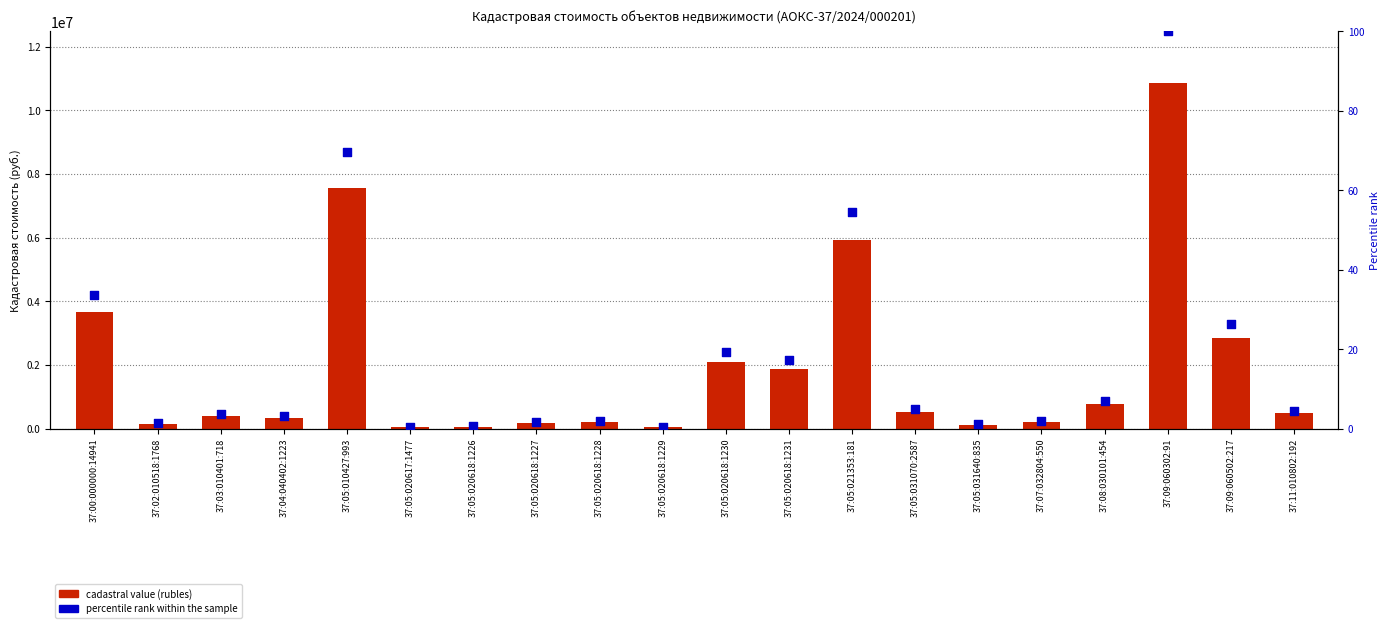

Is the value of cadastral value at 37:05:021353:181 greater than the value of percentile rank within sample at 37:11:010802:192?

Yes